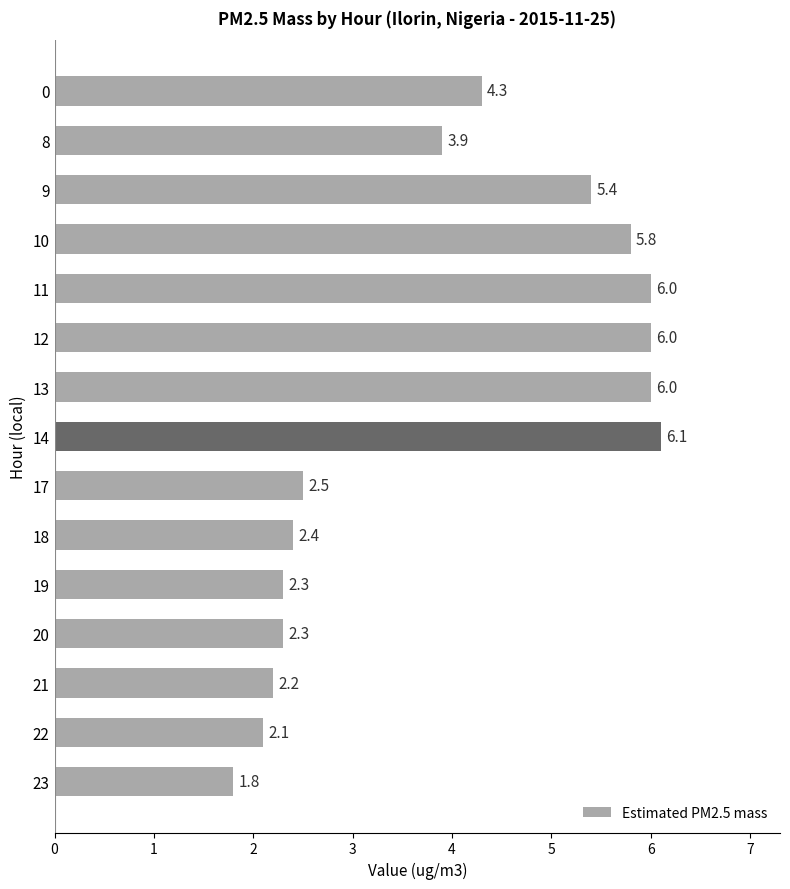

True or false: the data shows 1.8 at 23.

True